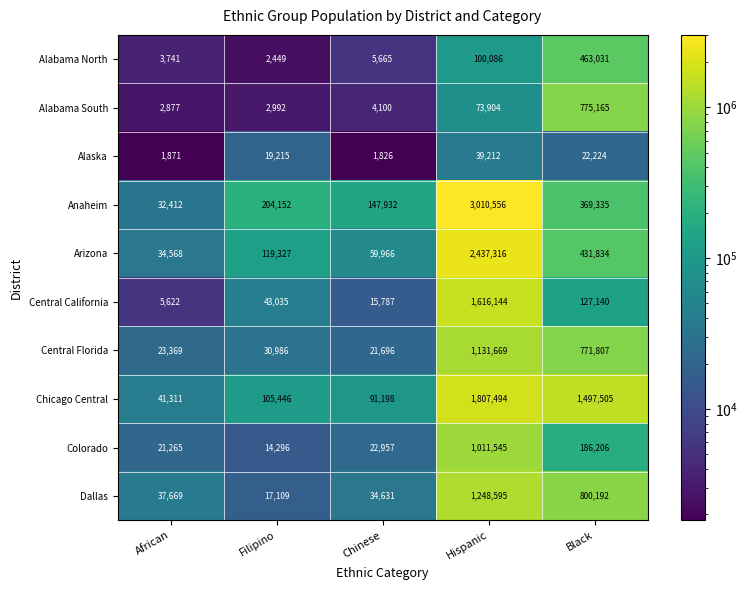

What value does the Dallas series have at Chinese, to the nearest 10?

34630